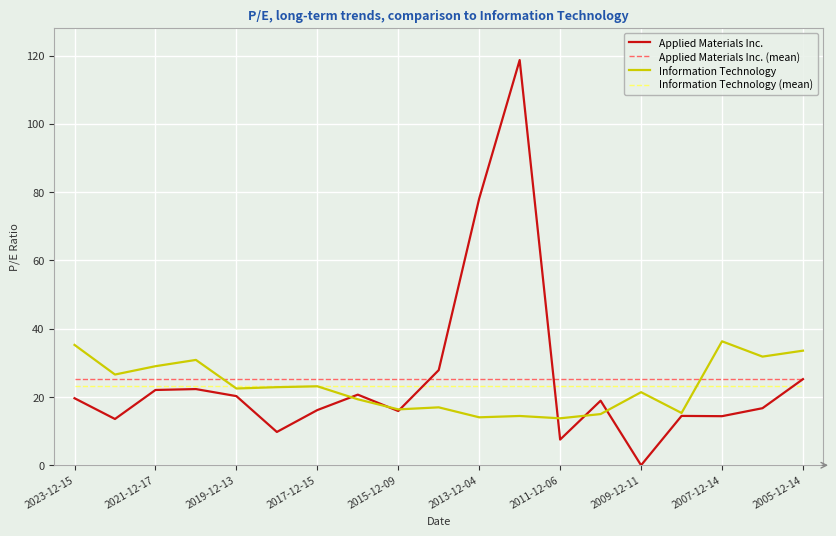

What is the maximum value shown in the chart?

118.7